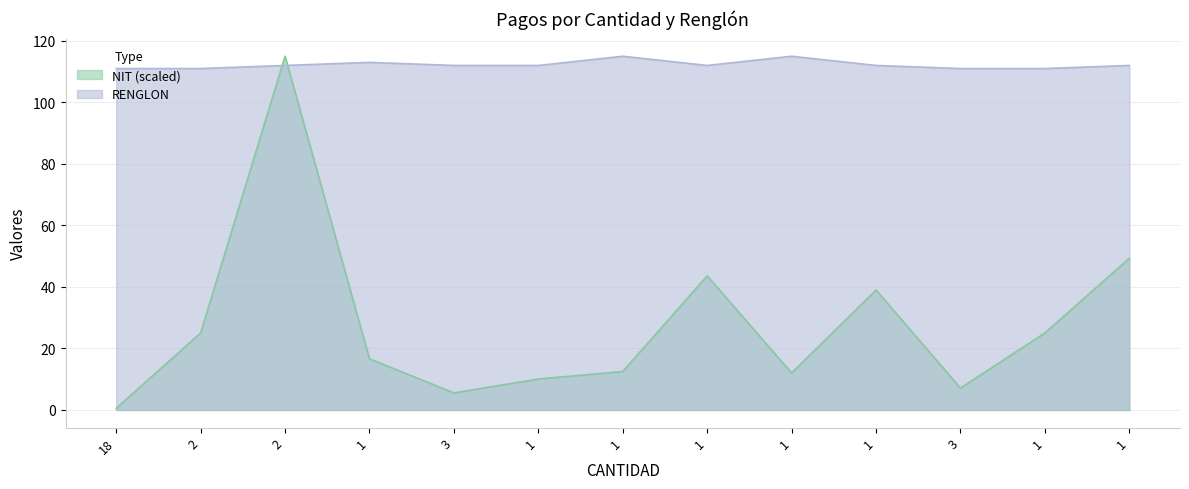

In RENGLON, how many points are higher than both neighbors (excluding endpoints)?

3